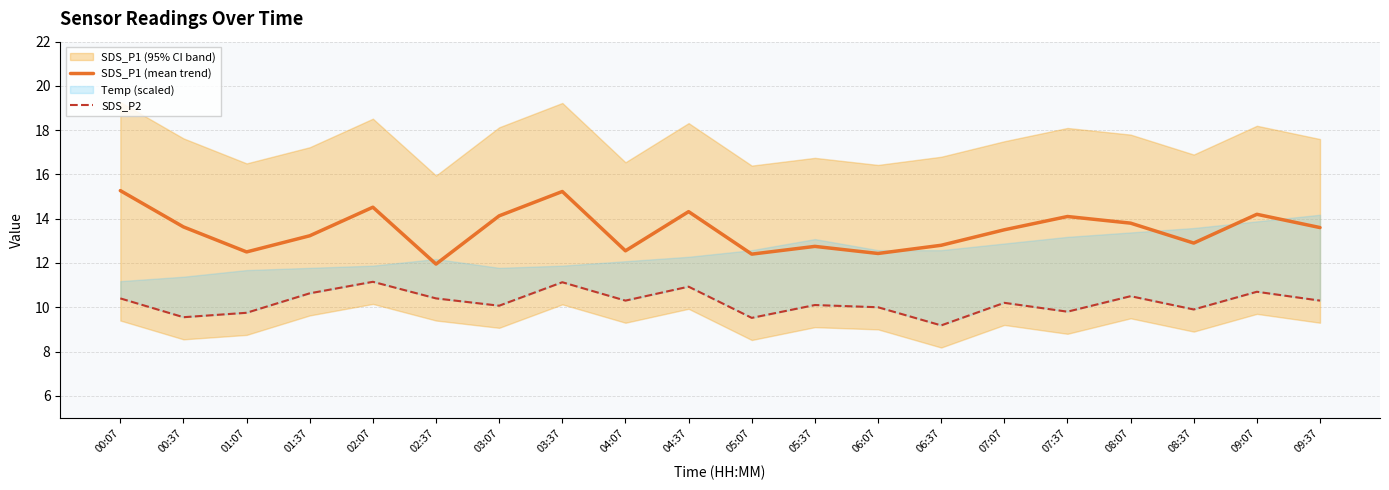

What is the label of the 6th point from the left?

02:37